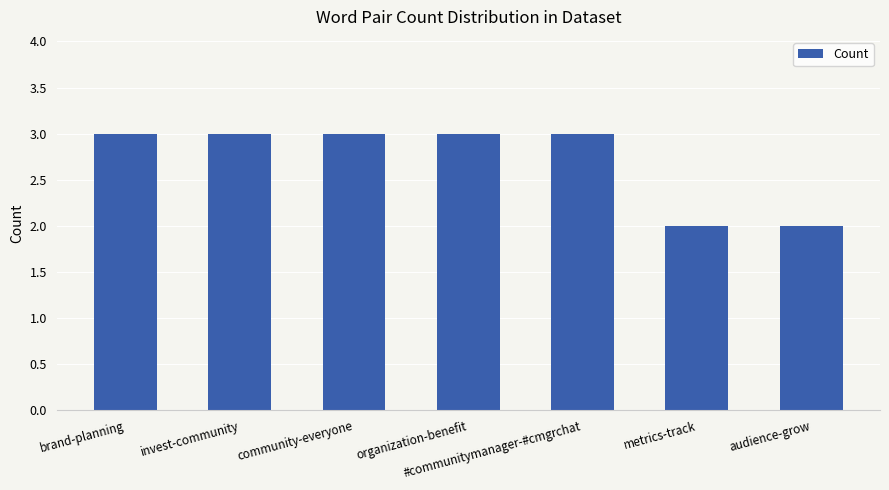

What is the greatest value displayed?

3